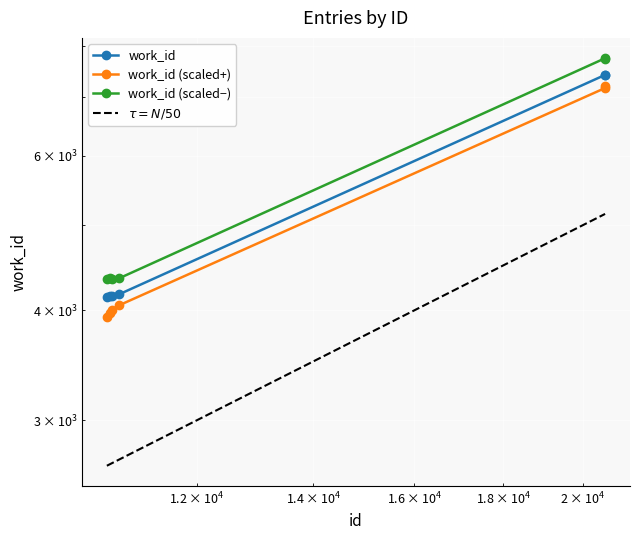

Reading right to left, what are all the values shown in this chart?

7414	7414	4171	4153	4153	4141